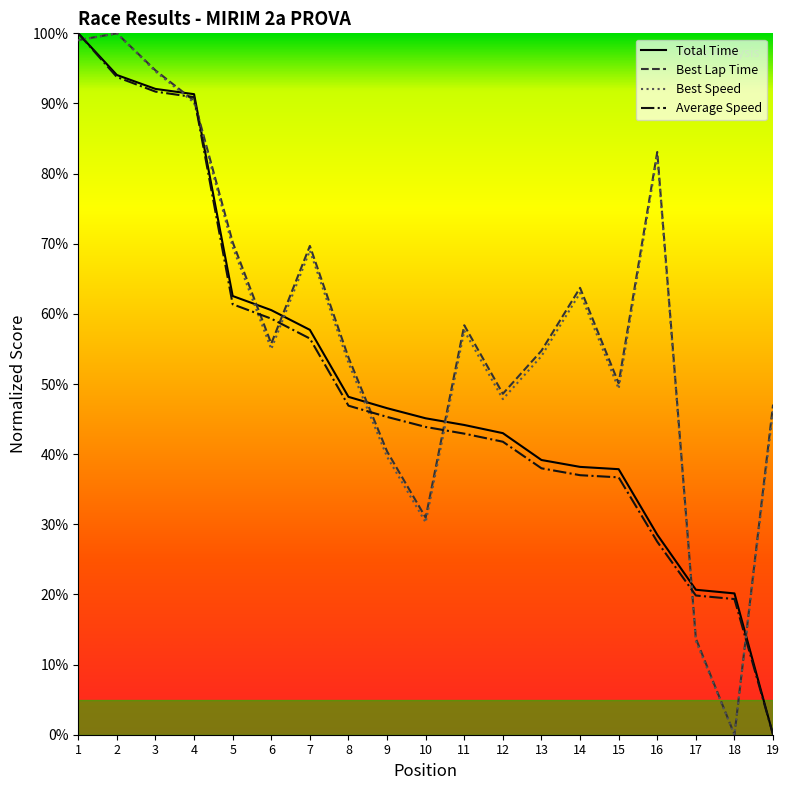

How many data points in Average Speed are less than 43?

9